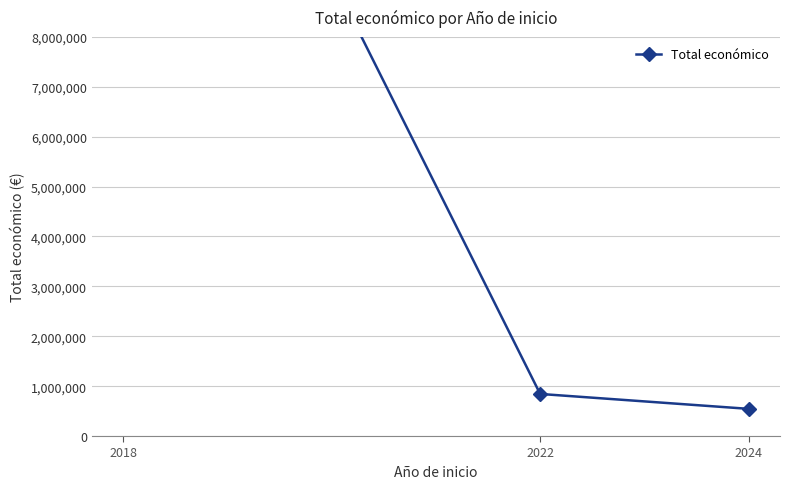

At which category does the chart reach its peak across all series?

2018